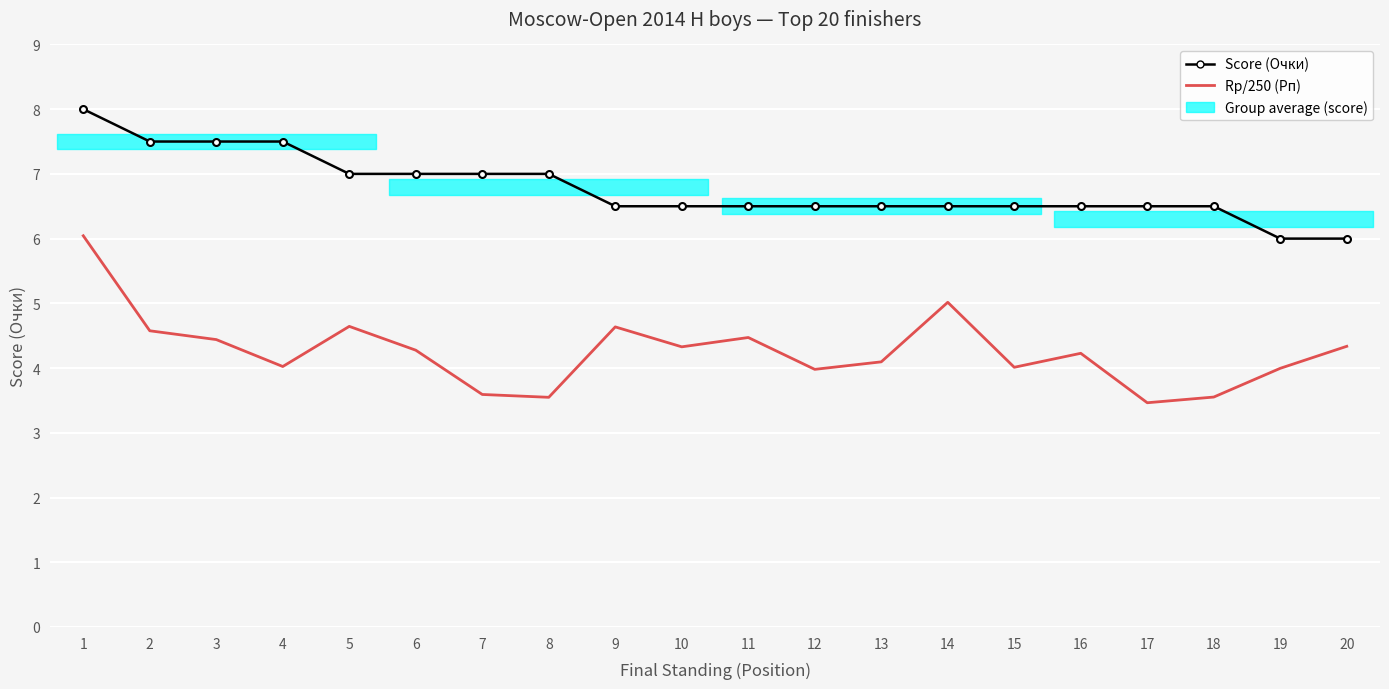

Which category has the lowest value in the Score (Очки) series?

19